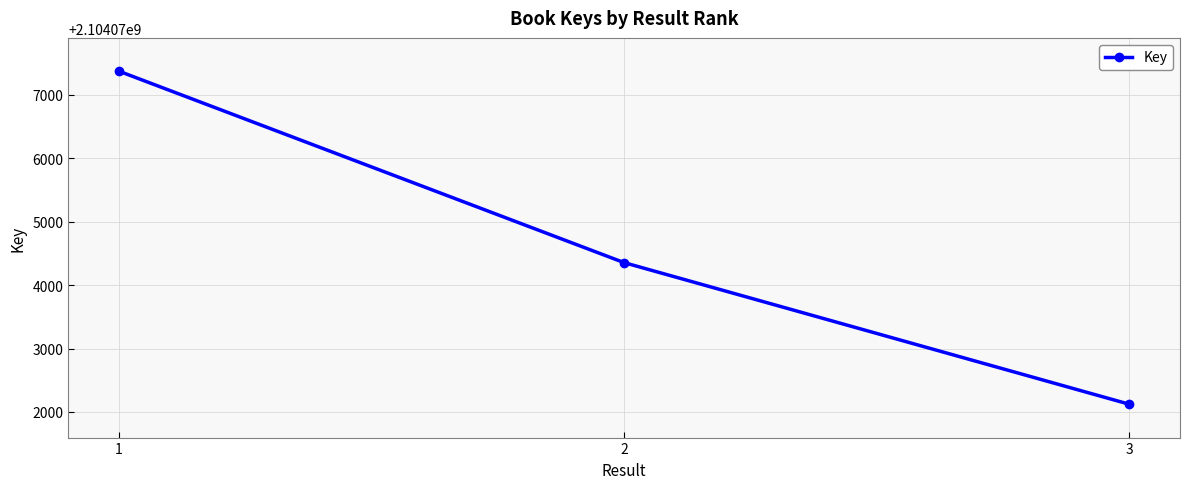

Where does the data first go above 2104074354?

1